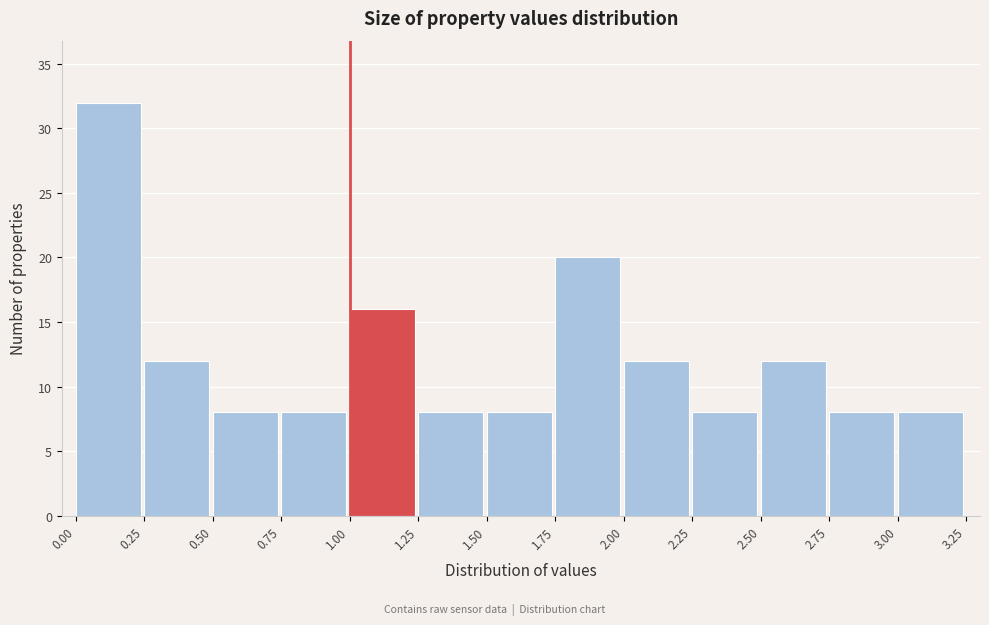

Reading left to right, transcribe this chart: for each bar, give the range it covers on the x-axis and its height. The values are not printed on the chart, so give them approximately, as read against the axis.

0.00 to 0.25: 32
0.25 to 0.50: 12
0.50 to 0.75: 8
0.75 to 1.00: 8
1.00 to 1.25: 16
1.25 to 1.50: 8
1.50 to 1.75: 8
1.75 to 2.00: 20
2.00 to 2.25: 12
2.25 to 2.50: 8
2.50 to 2.75: 12
2.75 to 3.00: 8
3.00 to 3.25: 8